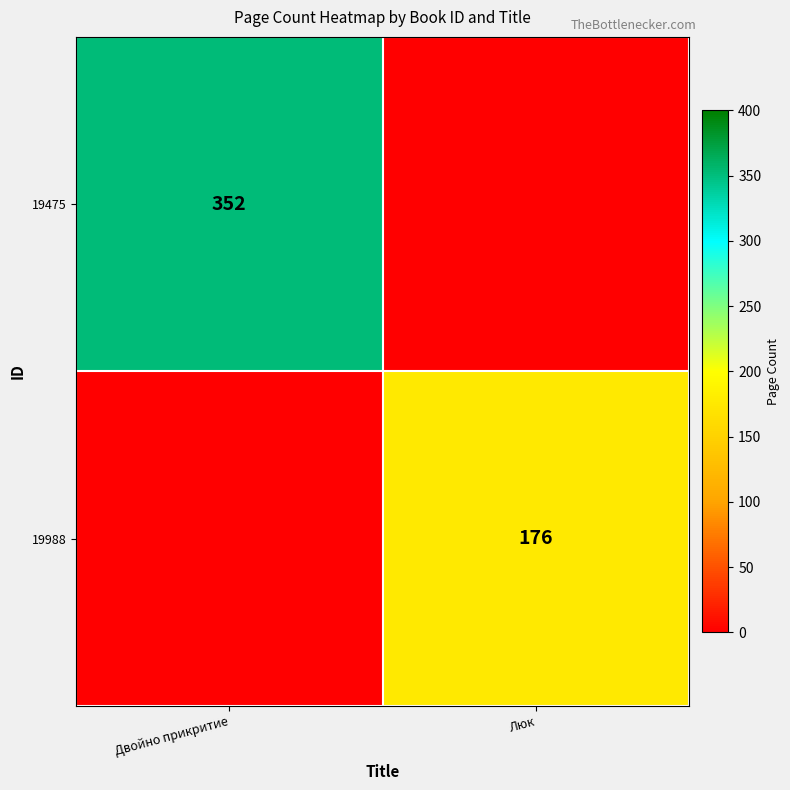

The value of 19988 at Люк is 176. True or false?

True